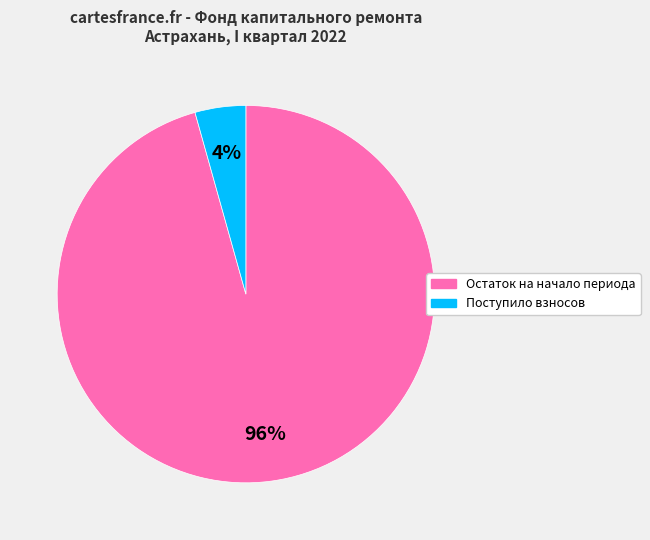

To the nearest percent, what is the average slice percentage?

50%